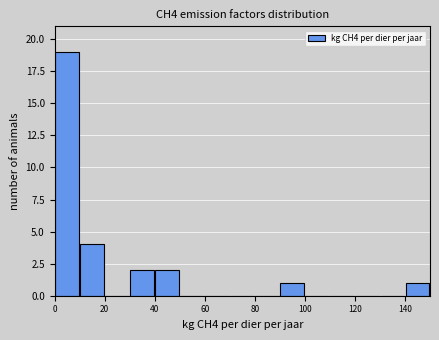

How tall is the bar that spans 140 to 150 on the x-axis? The values are not printed on the chart, so give them approximately, as read against the axis.

1